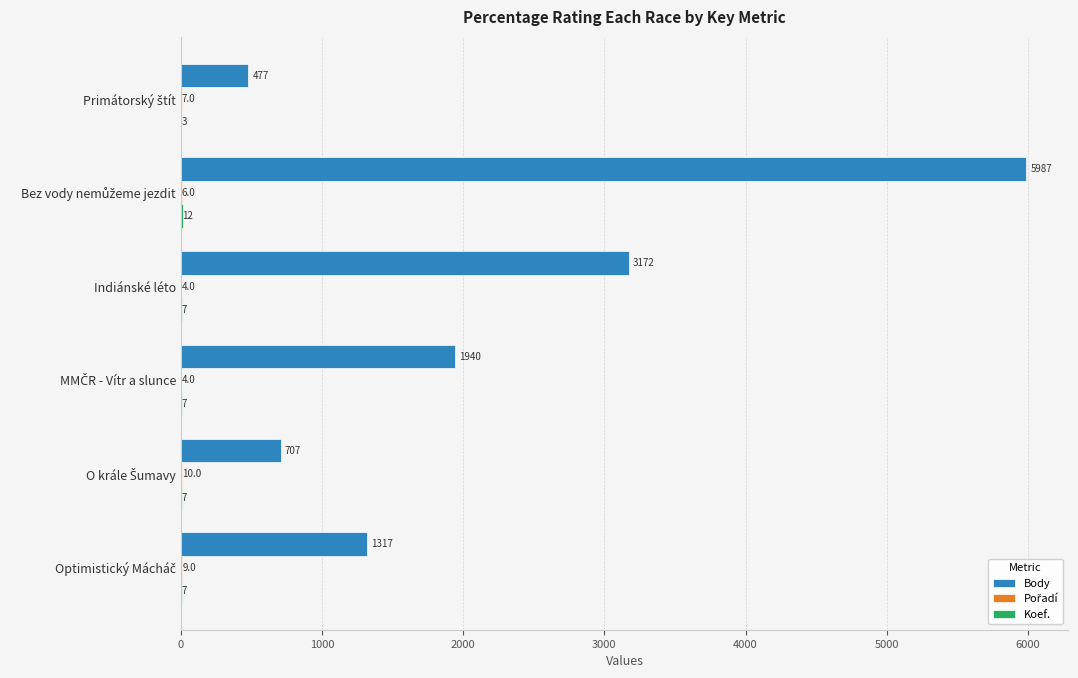

What is the greatest value displayed?

5987